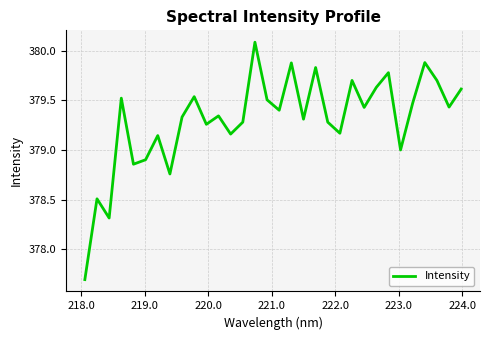

What is the difference between the maximum and minimum values?

2.4